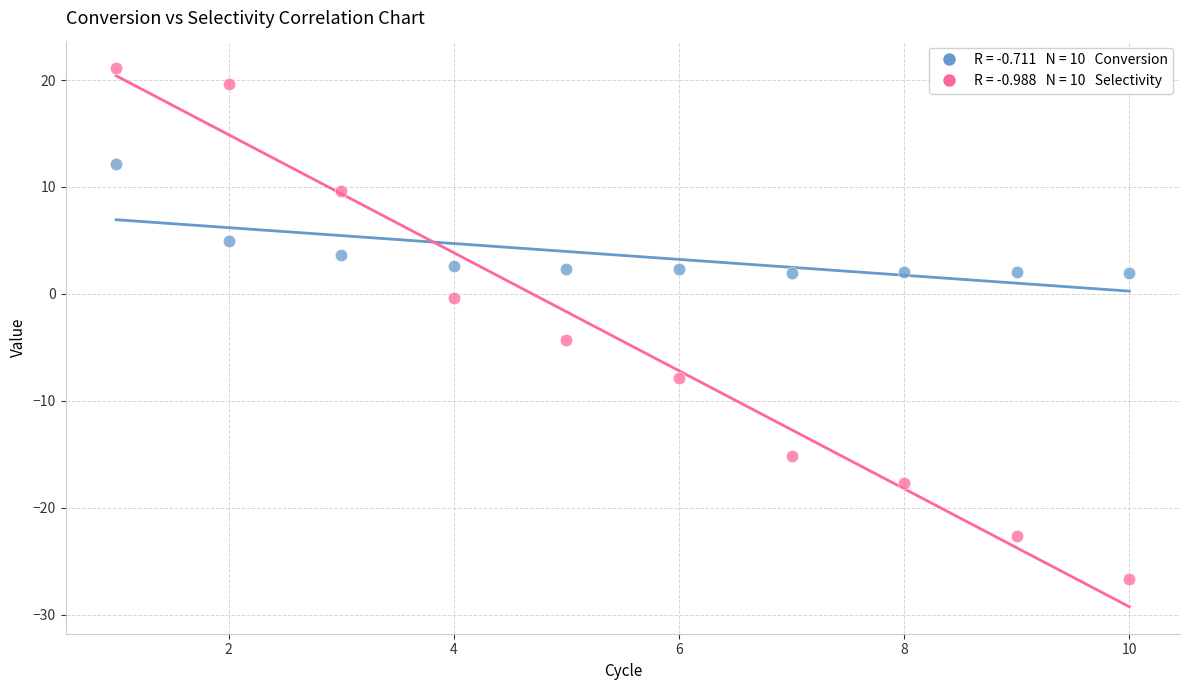

Across all data points, what is the range of X values (max minus min)?

9.0